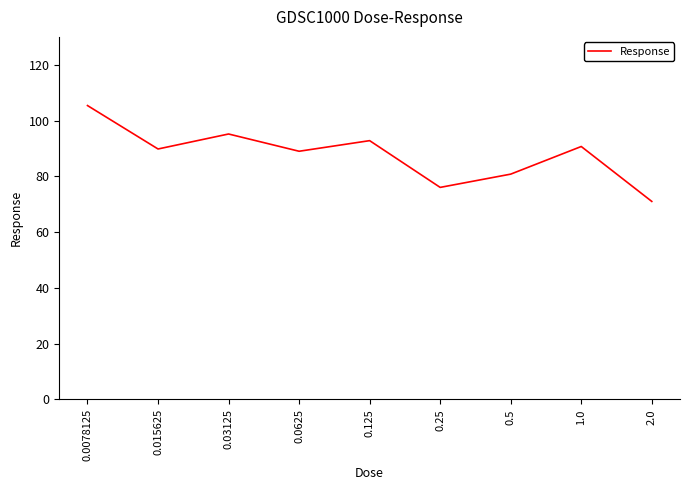

What position from the right is 0.25?

4